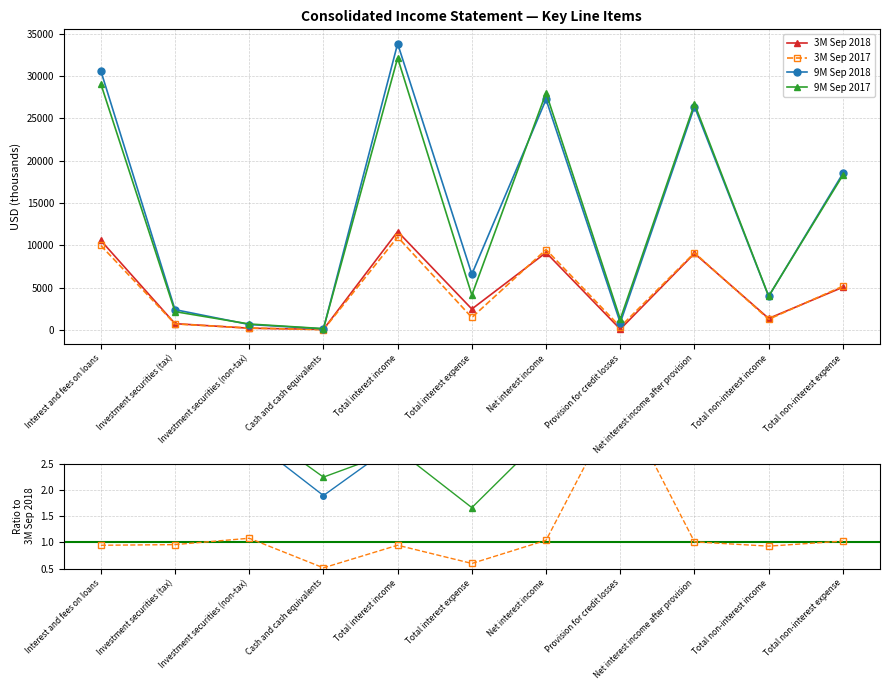

Which has a higher value, Investment securities (non-tax) or Net interest income after provision?

Net interest income after provision